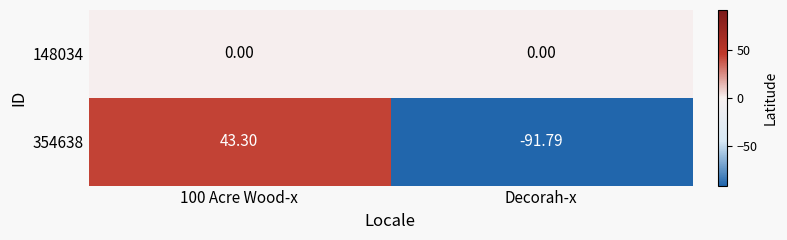

Which series has the widest spread of values?

354638